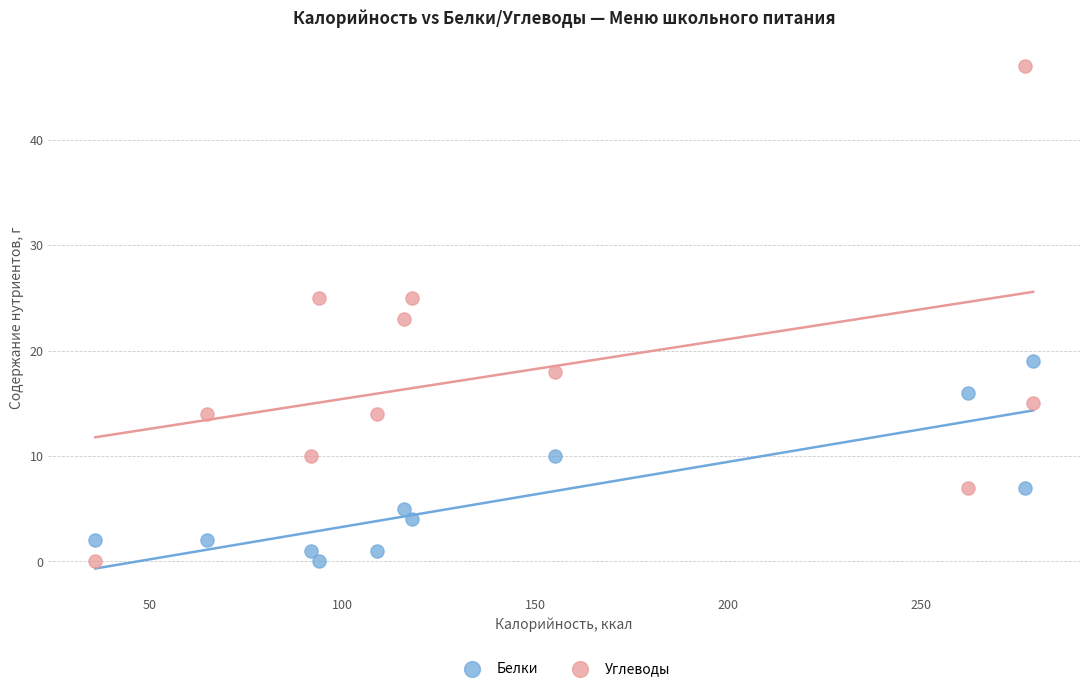

What is the X range (max minus min) for the scatter plot?

243